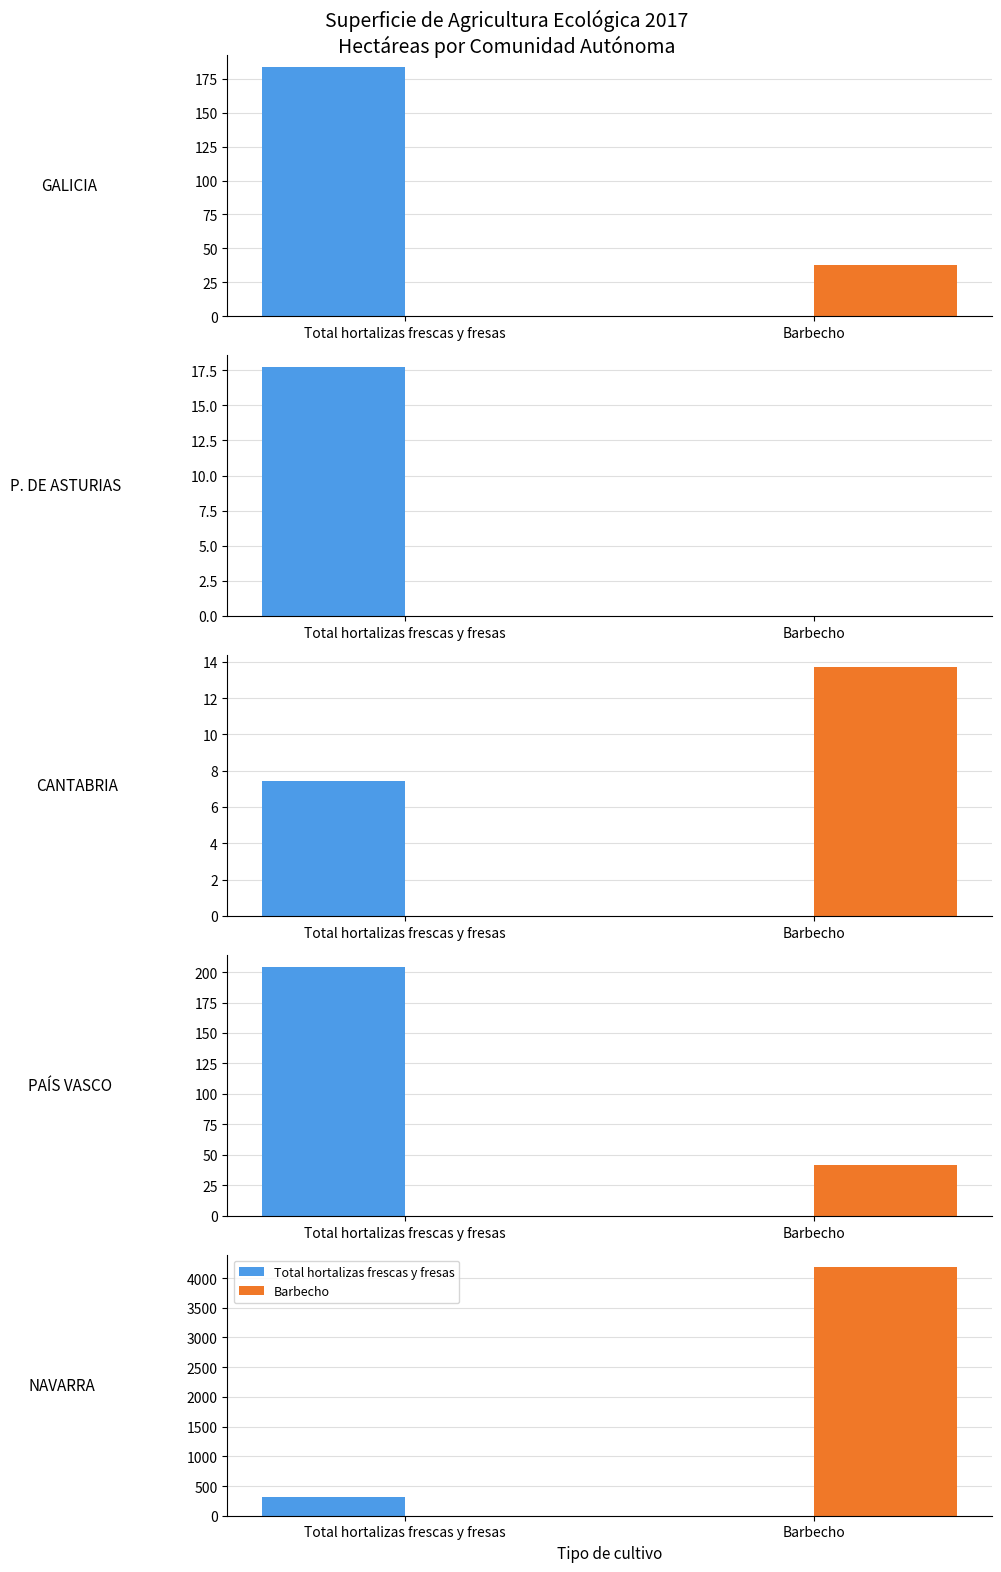

What is the difference between the highest and lowest values at Barbecho?

4185.8